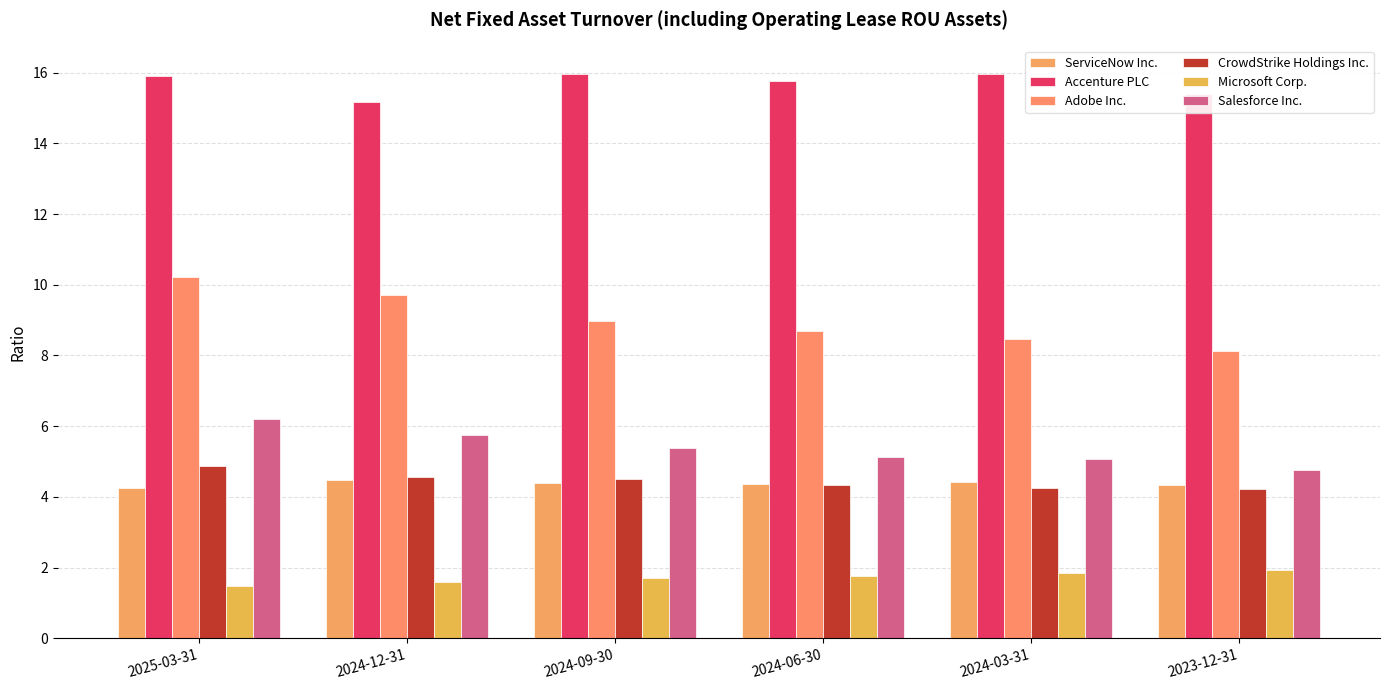

Which label corresponds to the largest value in the chart?

2024-03-31